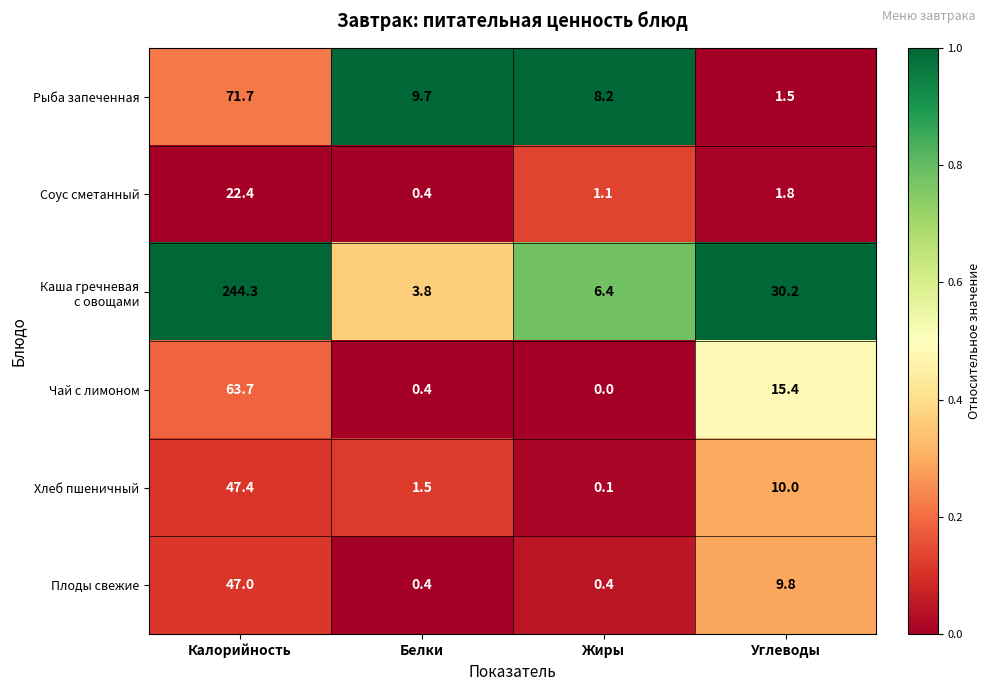

True or false: Соус сметанный has a value of 30.6 at Калорийность.

False